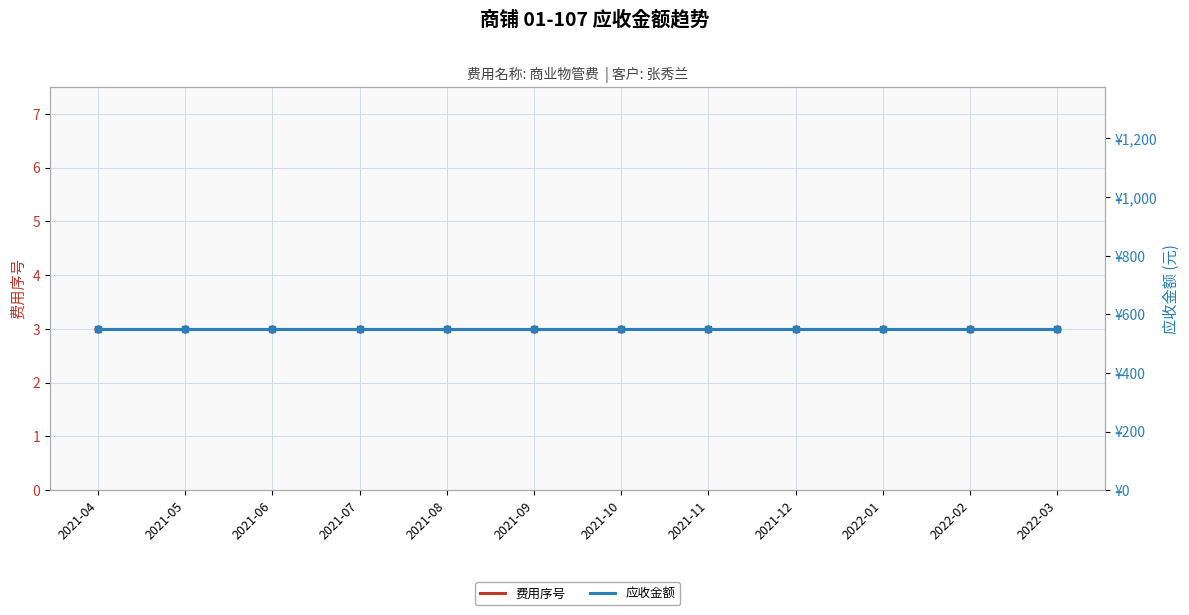

True or false: 费用序号 and 应收金额 intersect in this chart.

False